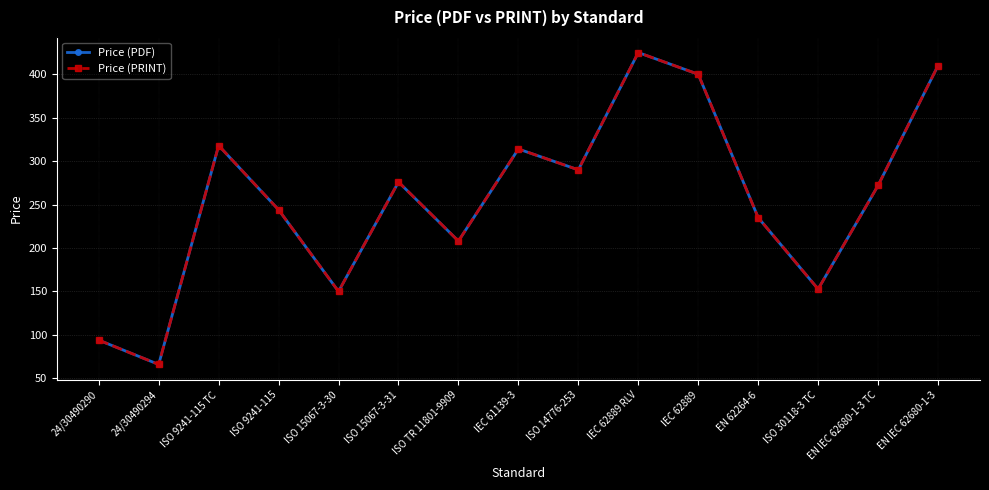

Does the chart have visible grid lines?

Yes